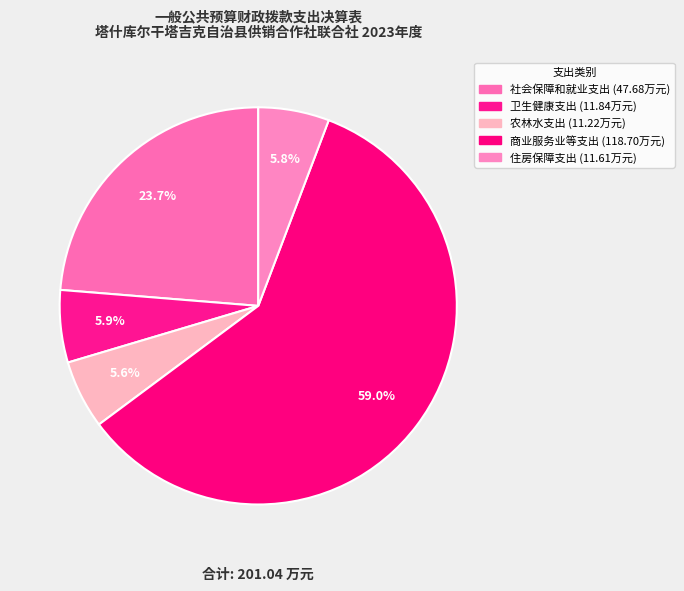

How many slices are in this pie chart?

5